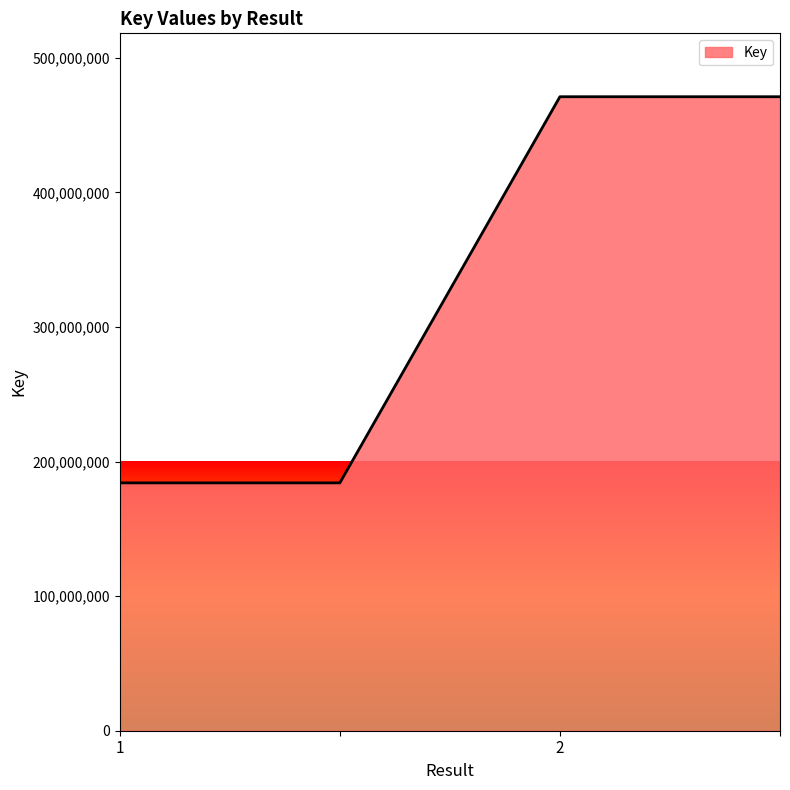

How many lines are shown in the chart?

1